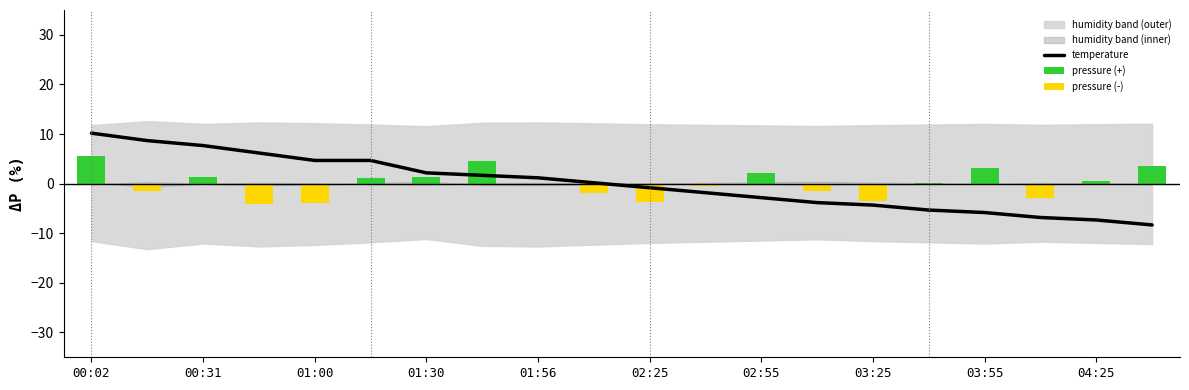

Reading right to left, extract all data points from this chart.

temperature: -8.3	-7.3	-6.8	-5.8	-5.3	-4.3	-3.8	-2.8	-1.8	-0.8	0.2	1.2	1.7	2.2	4.7	4.7	6.2	7.7	8.7	10.2
pressure (+): 3.6	0.6	0.0	3.1	0.1	0.0	0.0	2.1	0.0	0.0	0.0	0.0	4.6	1.4	1.2	0.0	0.0	1.3	0.0	5.6
pressure (-): 0.0	0.0	-2.9	0.0	0.0	-3.4	-1.4	0.0	-0.4	-3.7	-1.9	-0.3	0.0	0.0	0.0	-3.9	-4.0	0.0	-1.5	0.0